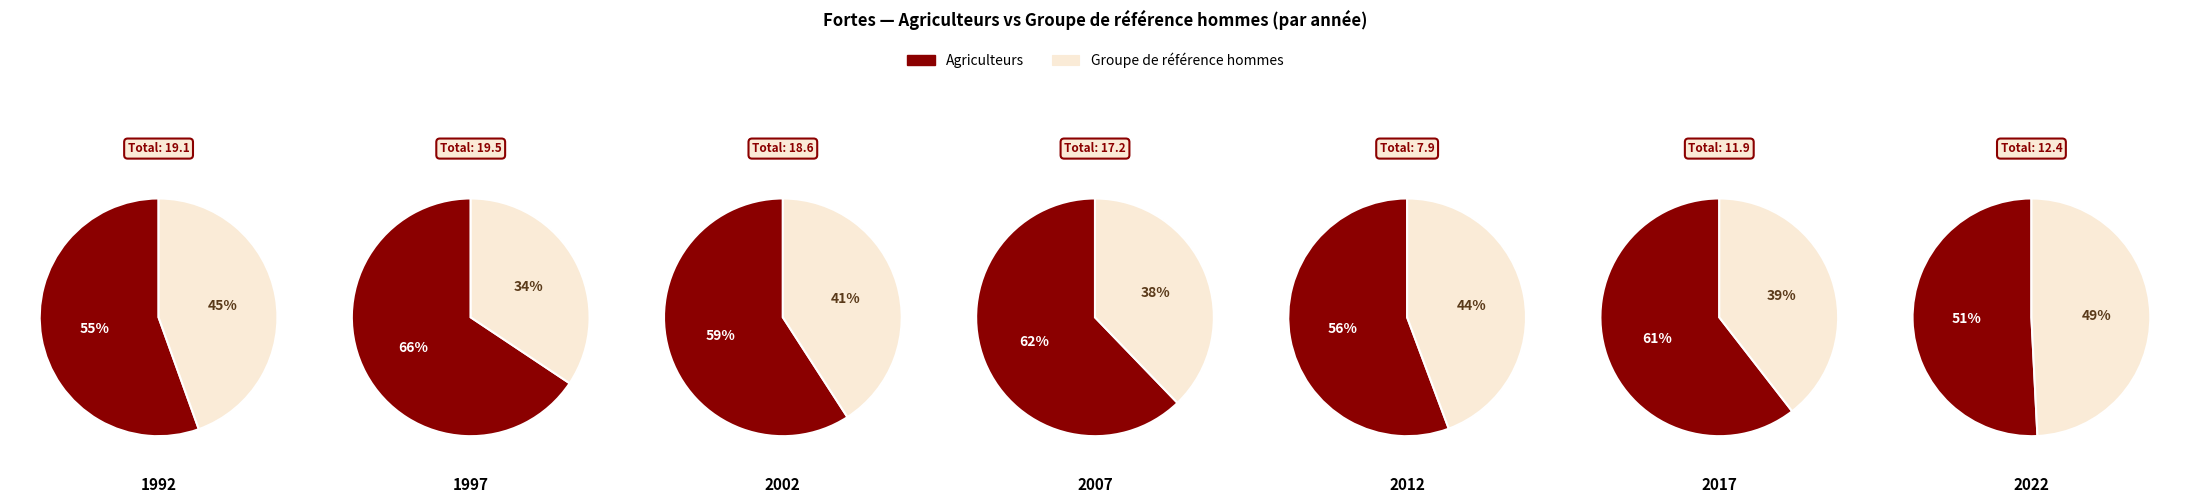

Between 2007 and 2022, which series saw the biggest shift?

Agriculteurs